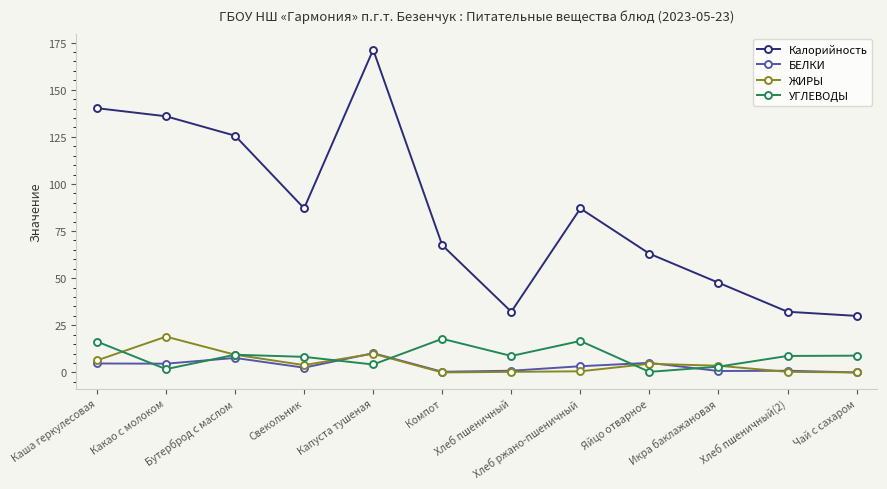

The value of УГЛЕВОДЫ at Капуста тушеная is 4.2. True or false?

True